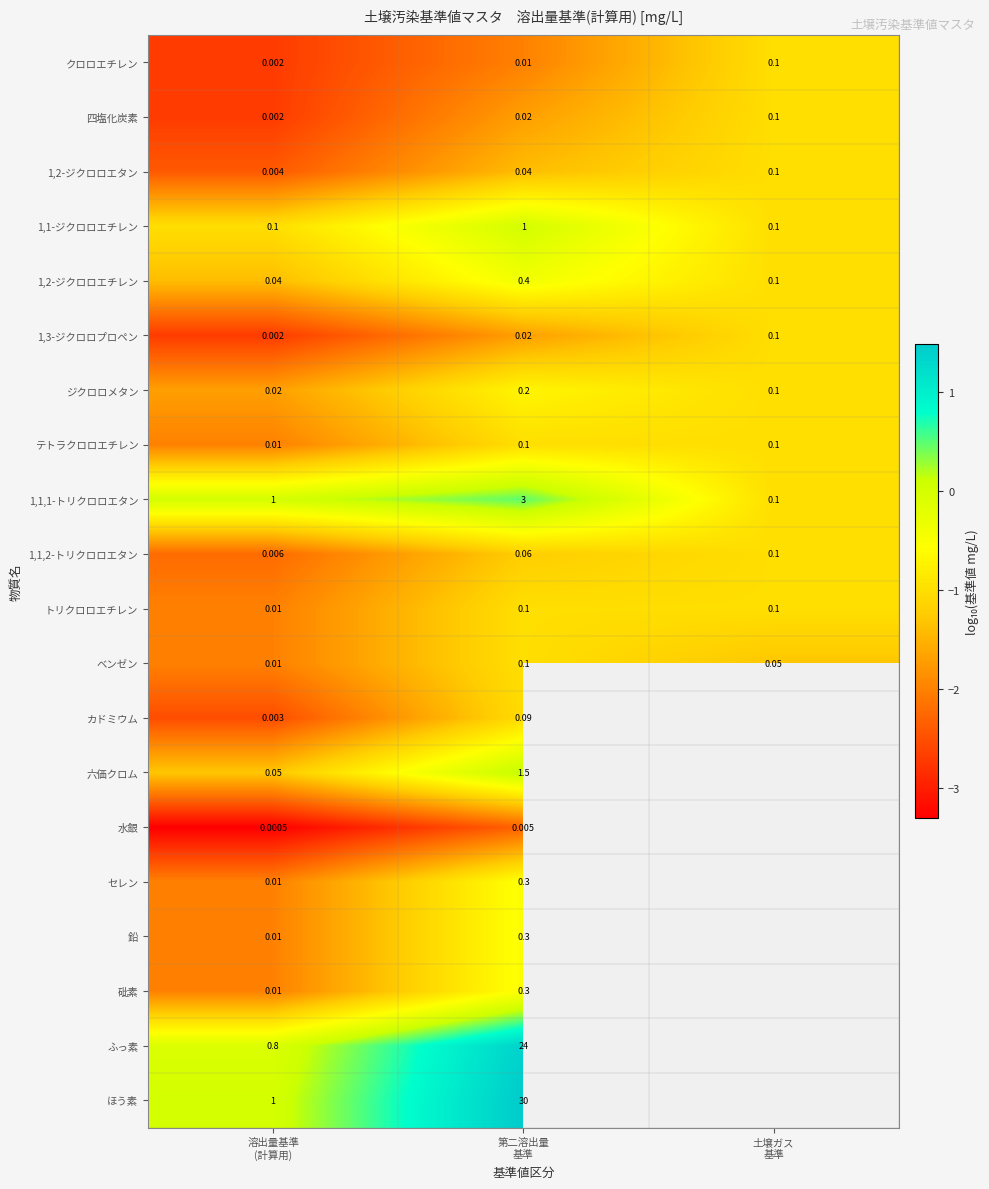

How many negative values does the カドミウム series have?

2